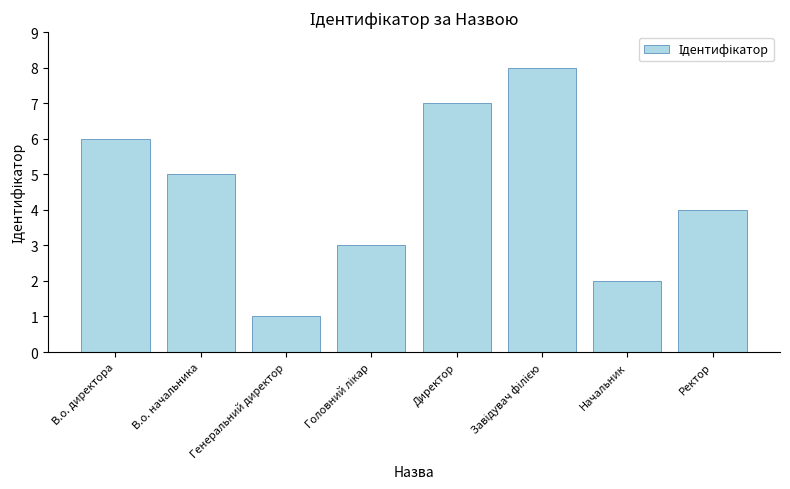

How many values are below 5?

4